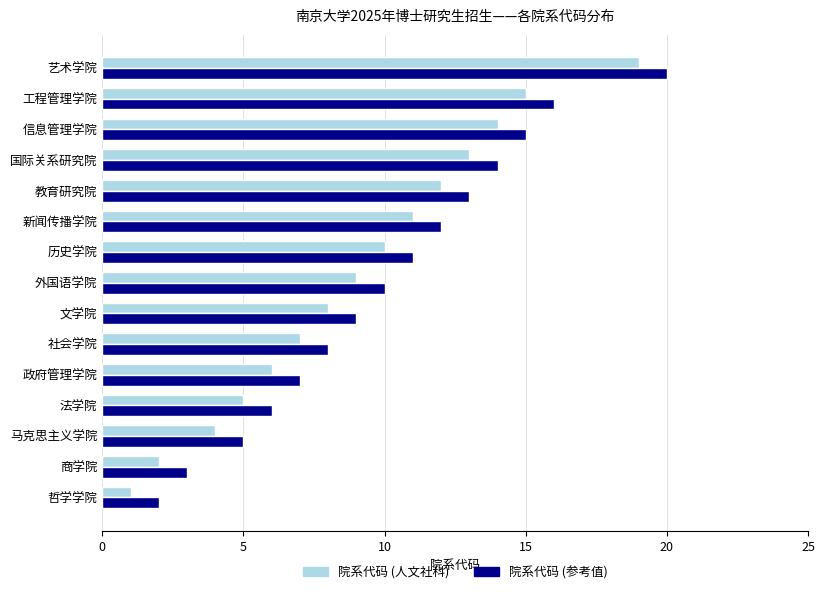

What is the difference between the maximum and minimum values in the 院系代码 (人文社科) series?

18